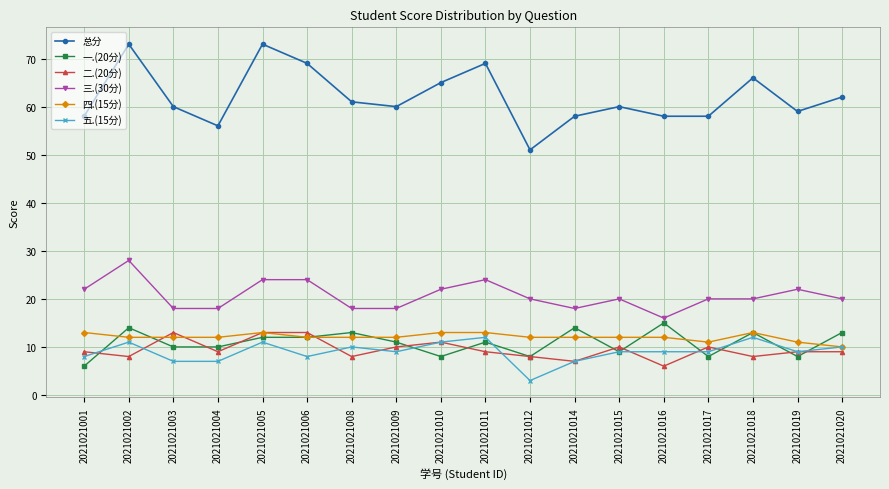

The 二.(20分) series shows 2 at 2021021014. True or false?

False